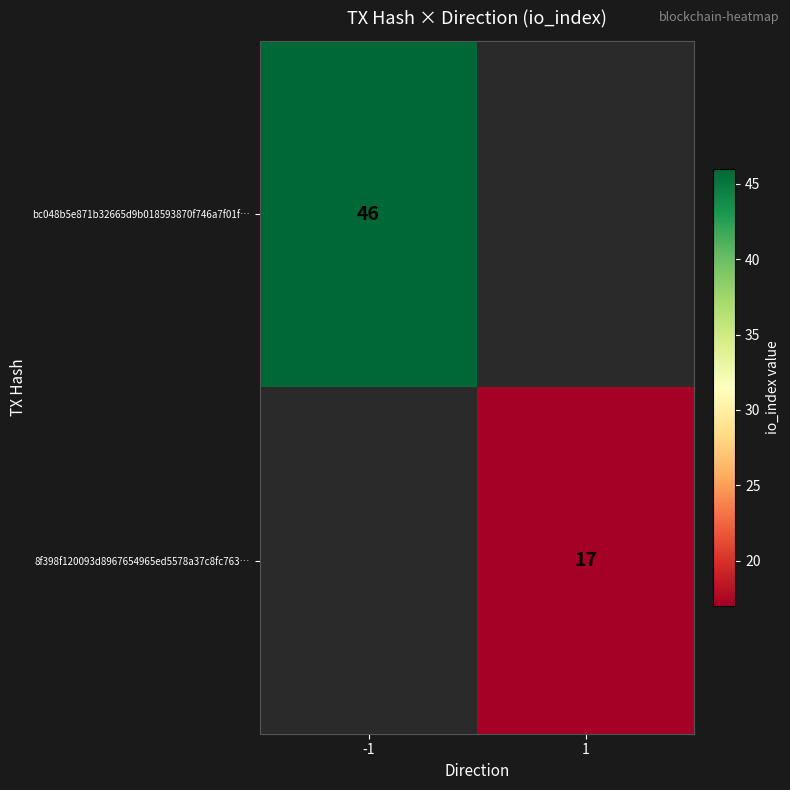

At how many categories does at least one series exceed 32?

1